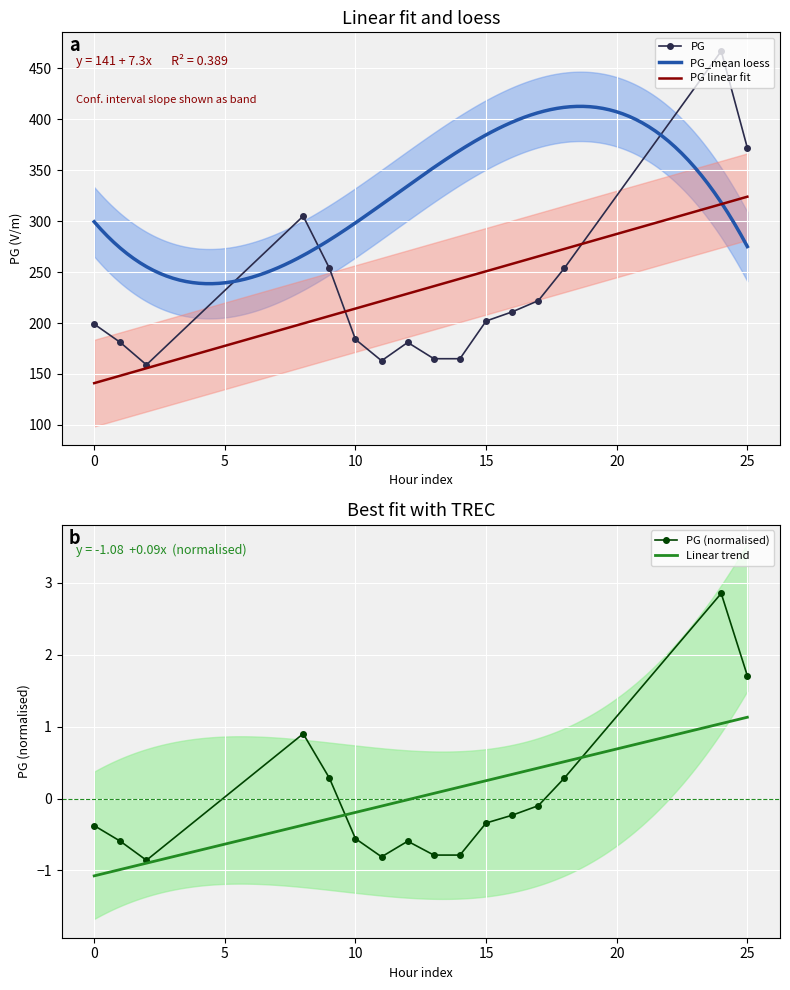

What is the difference between the maximum and second lowest values?

304